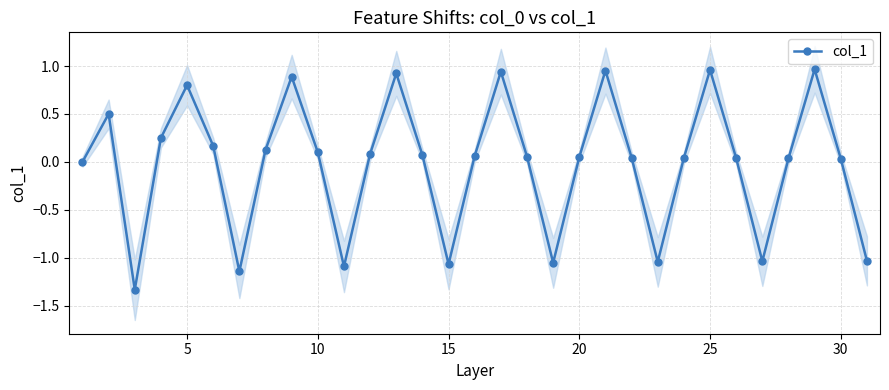

How many lines are shown in the chart?

1